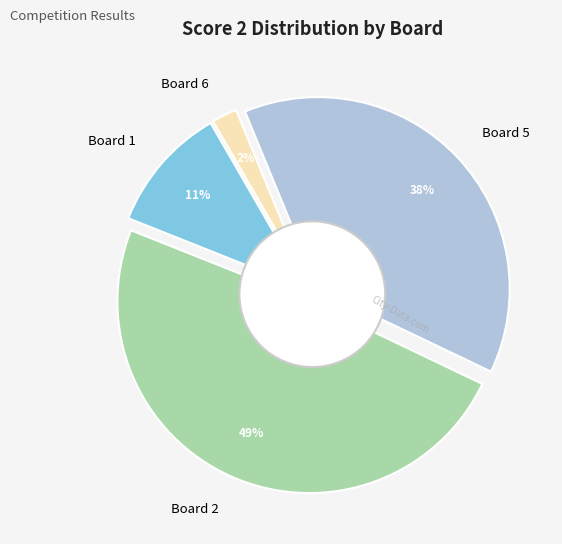

Is there a majority slice in this chart?

No